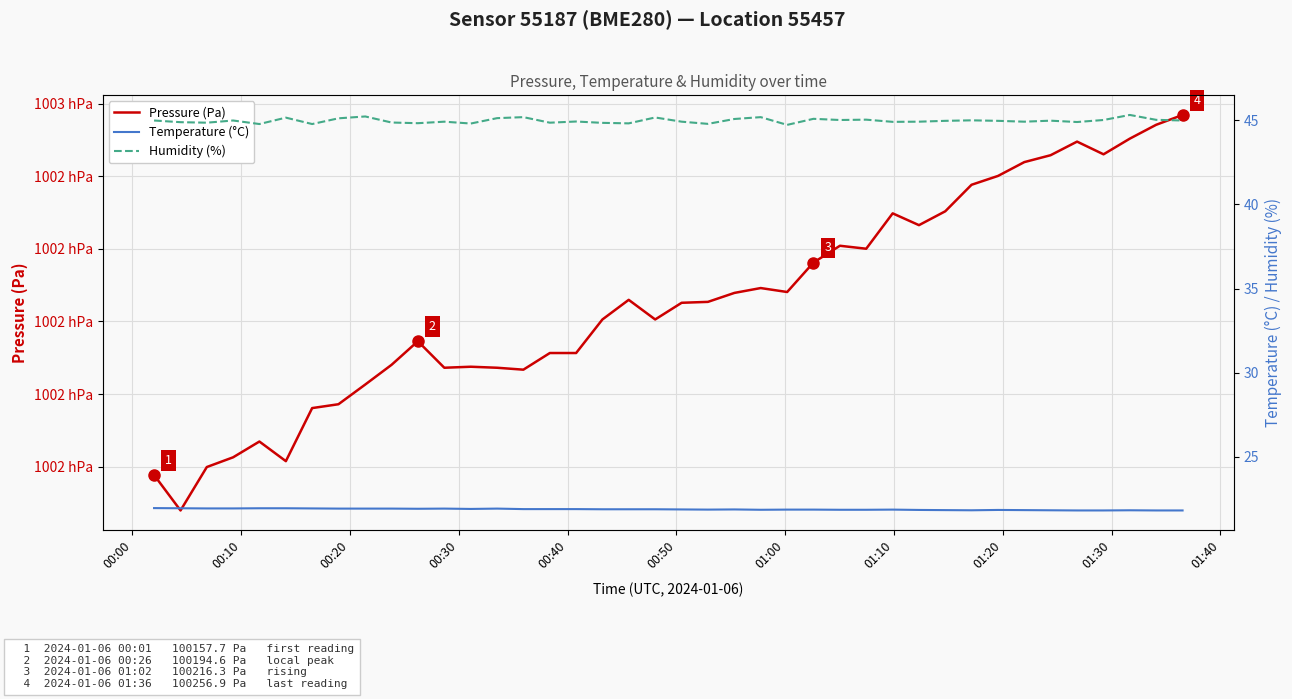

What are all the series names shown in the legend?

Pressure (Pa), Temperature (°C), Humidity (%)